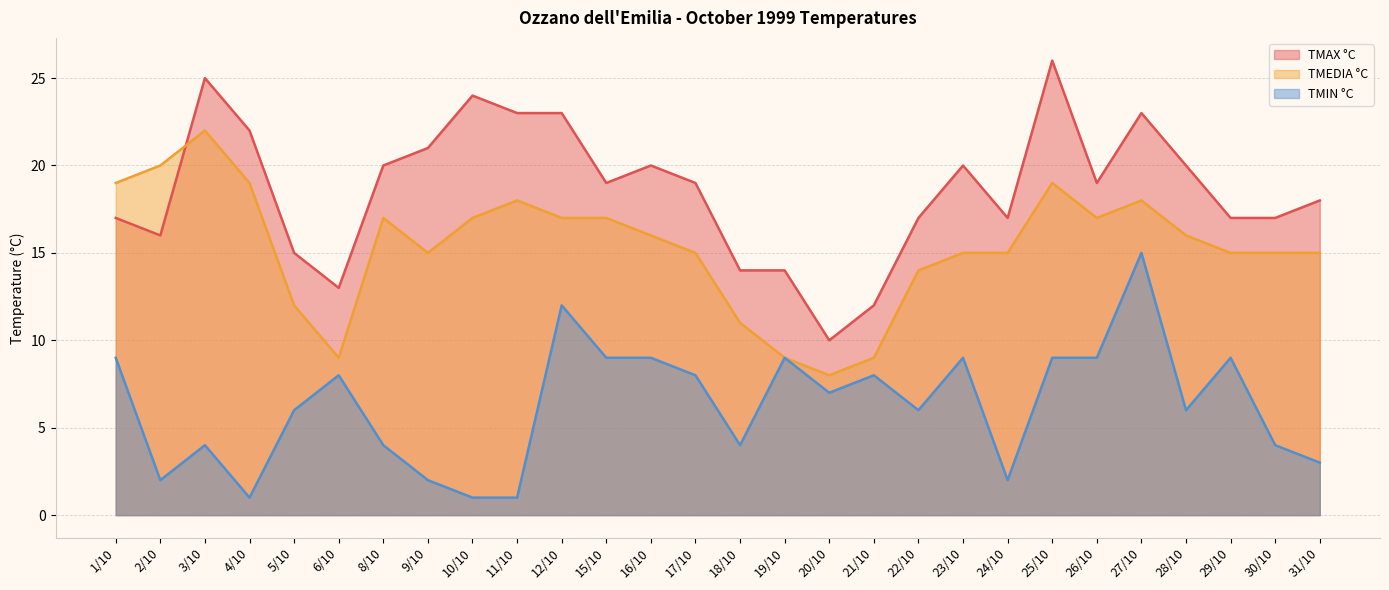

What is the maximum value for TMIN °C?

15